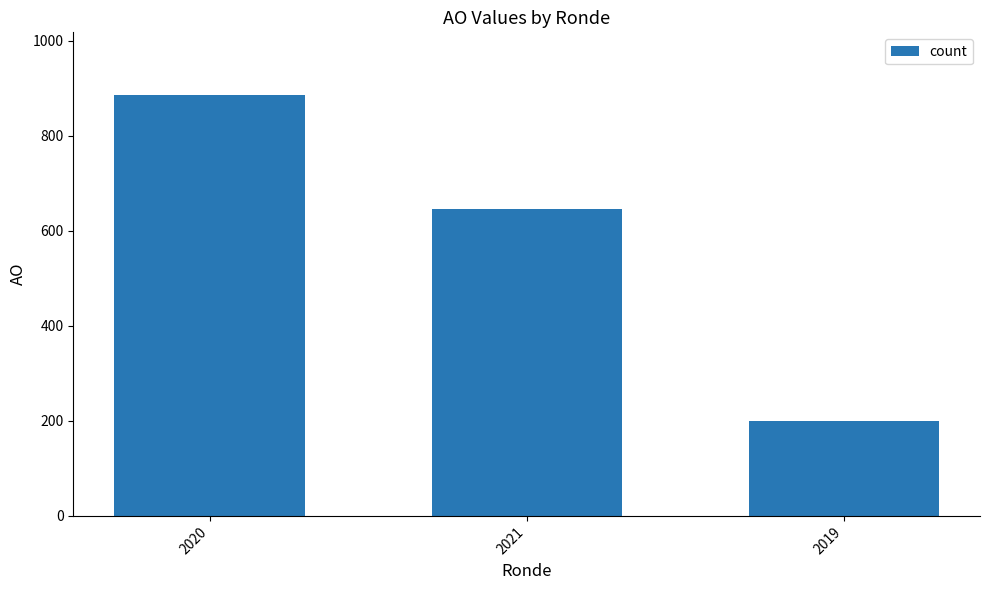

What is the sum of all values?

1731